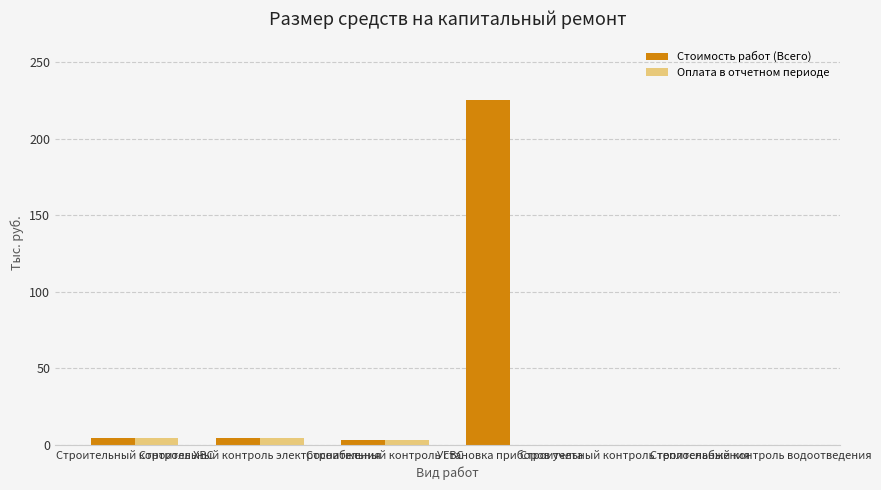

What is the greatest value displayed?

224.9